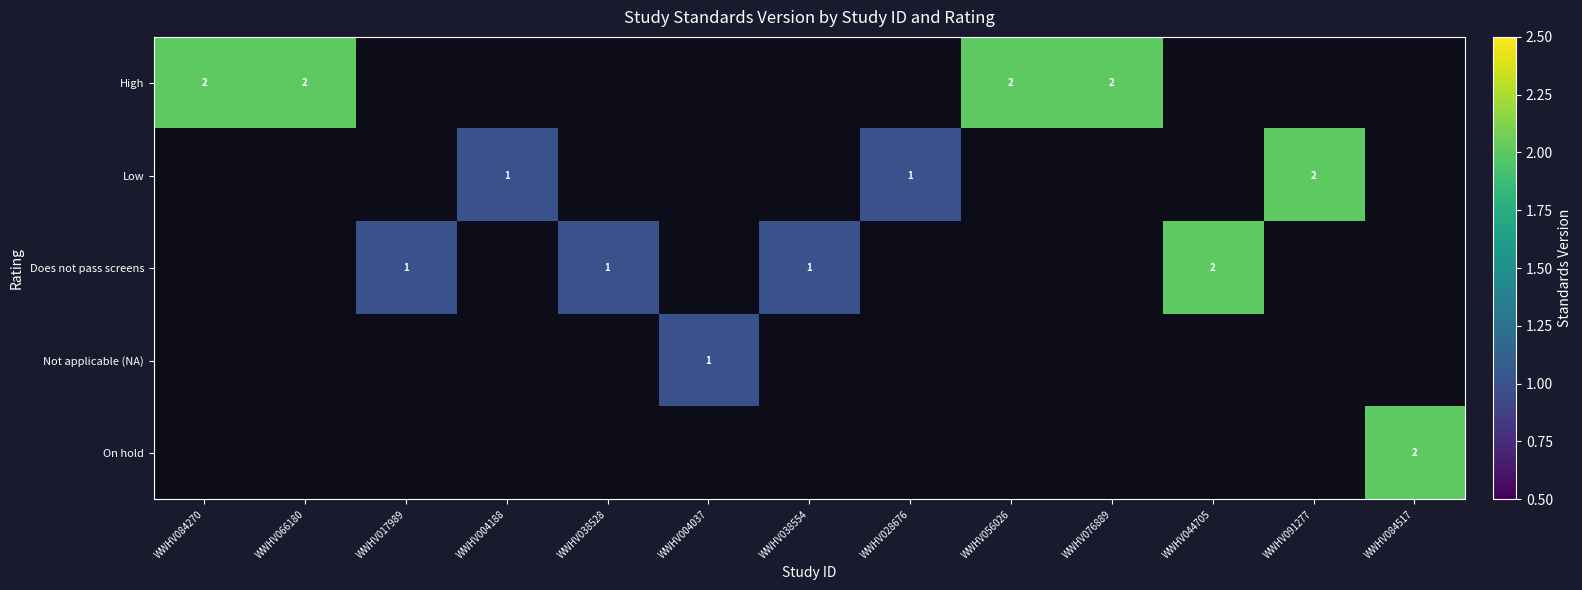

The Does not pass screens series shows 1 at WWHV038528. True or false?

True